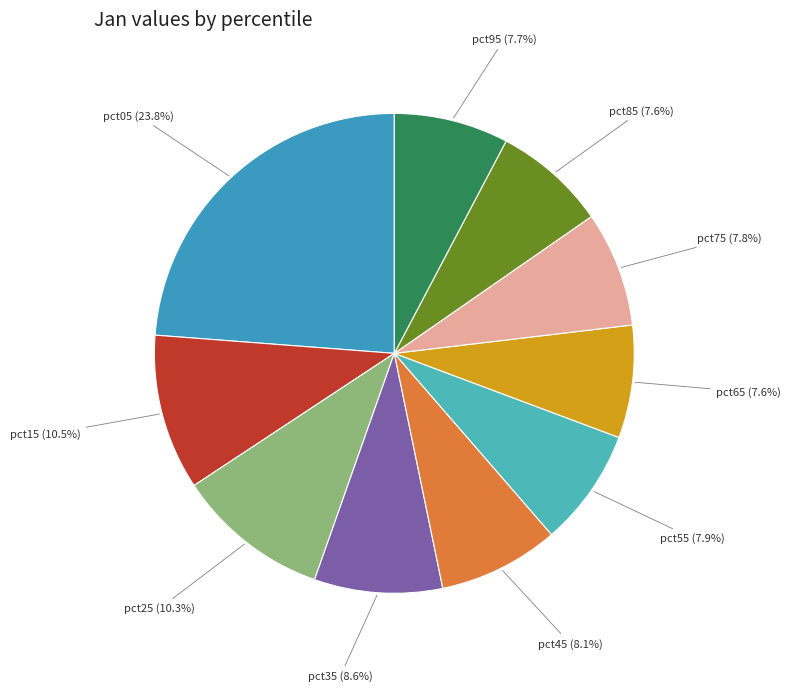

Is there a majority slice in this chart?

No